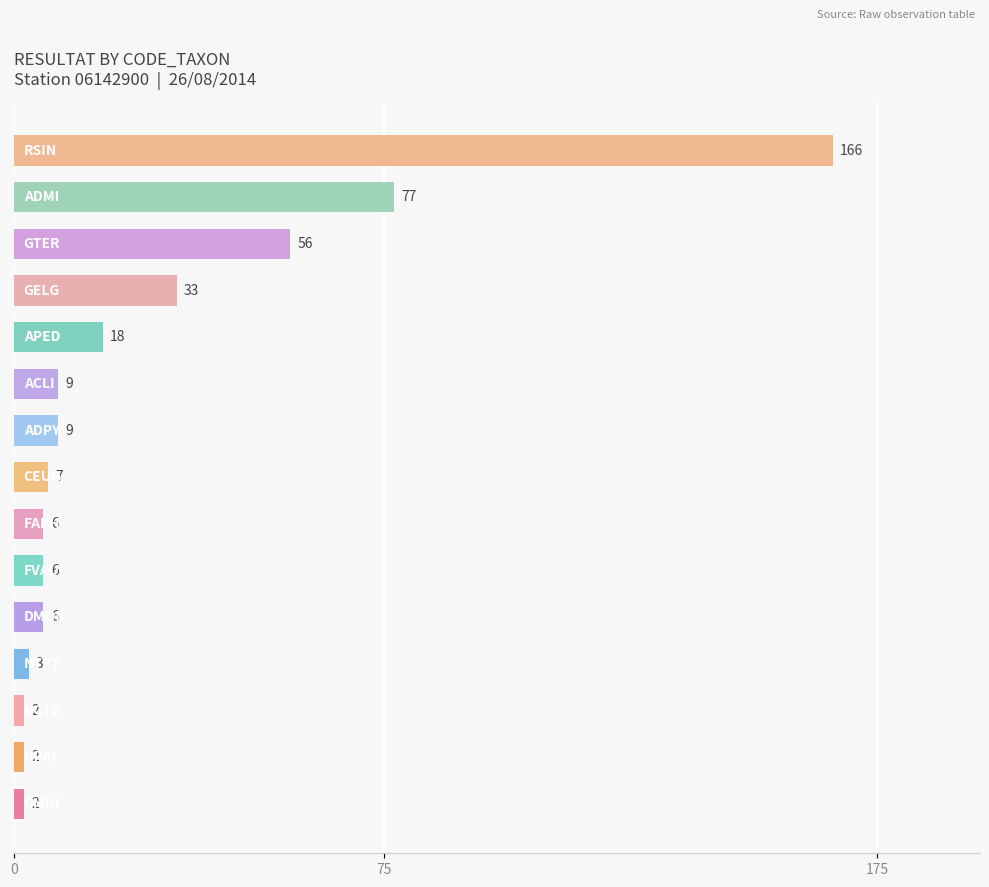

Reading bottom to top, what are all the values shown in this chart?

2	2	2	3	6	6	6	7	9	9	18	33	56	77	166